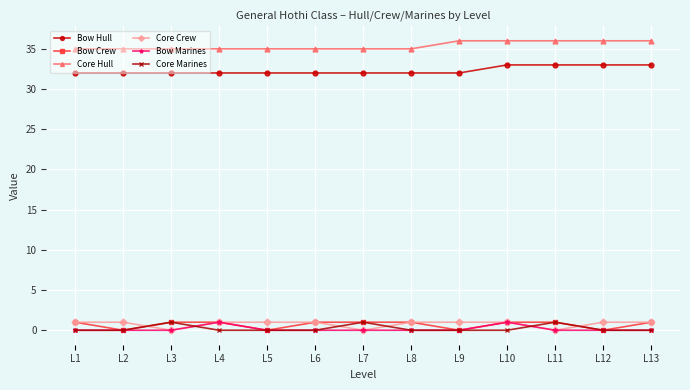

What is the maximum value for Core Hull?

36